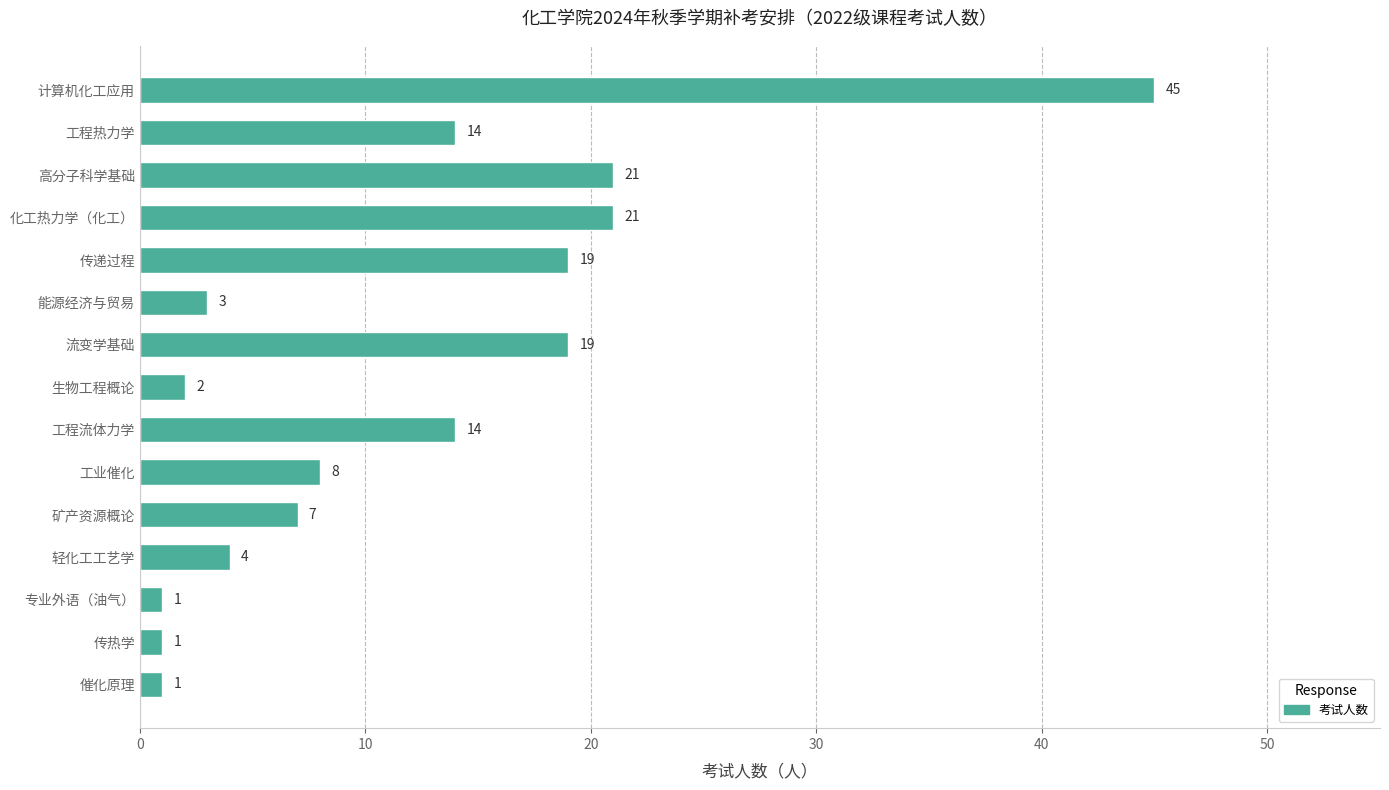

What is the change in value from 化工热力学（化工） to 工程热力学?

-7